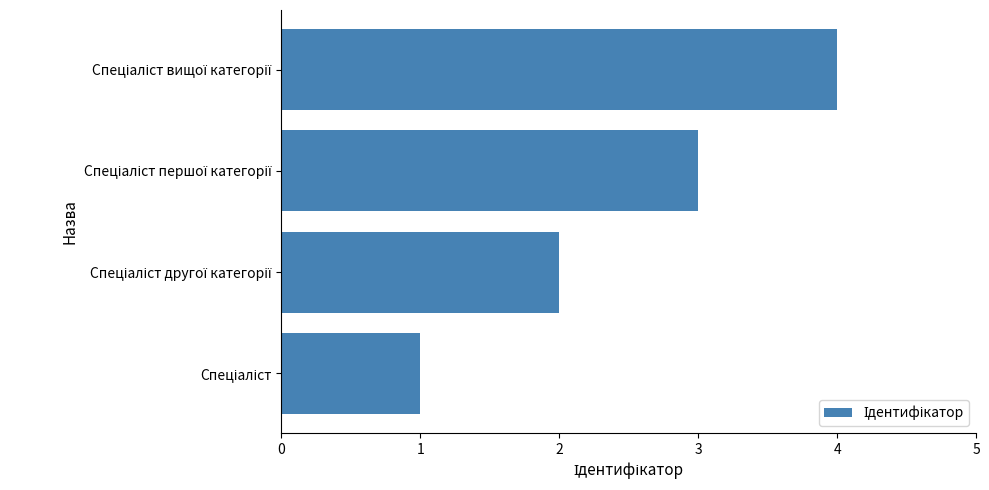

What is the greatest value displayed?

4